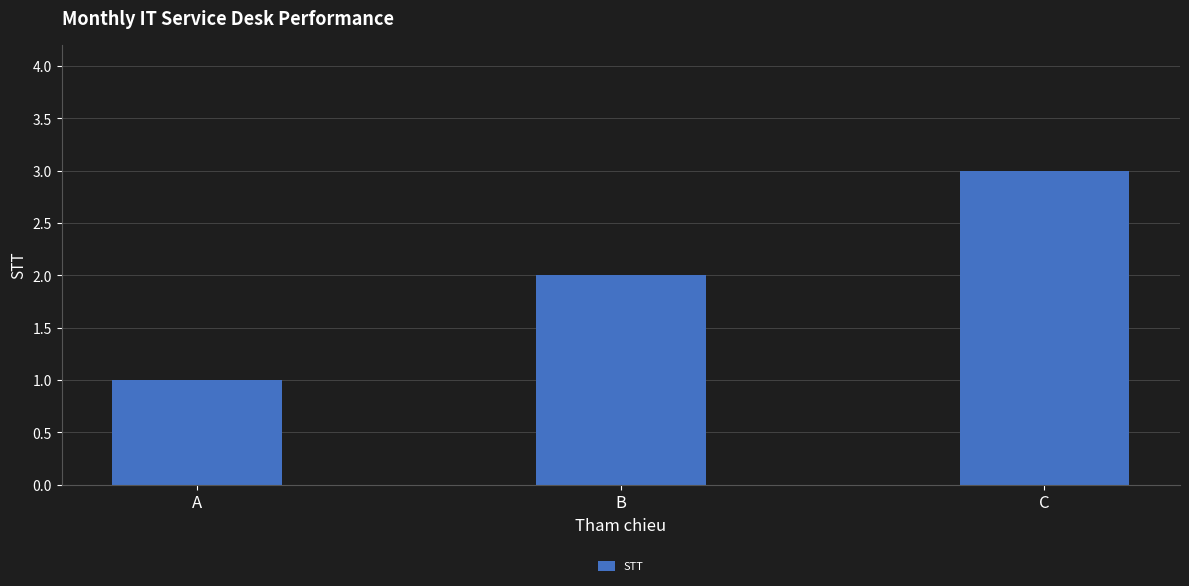

What is the greatest value displayed?

3